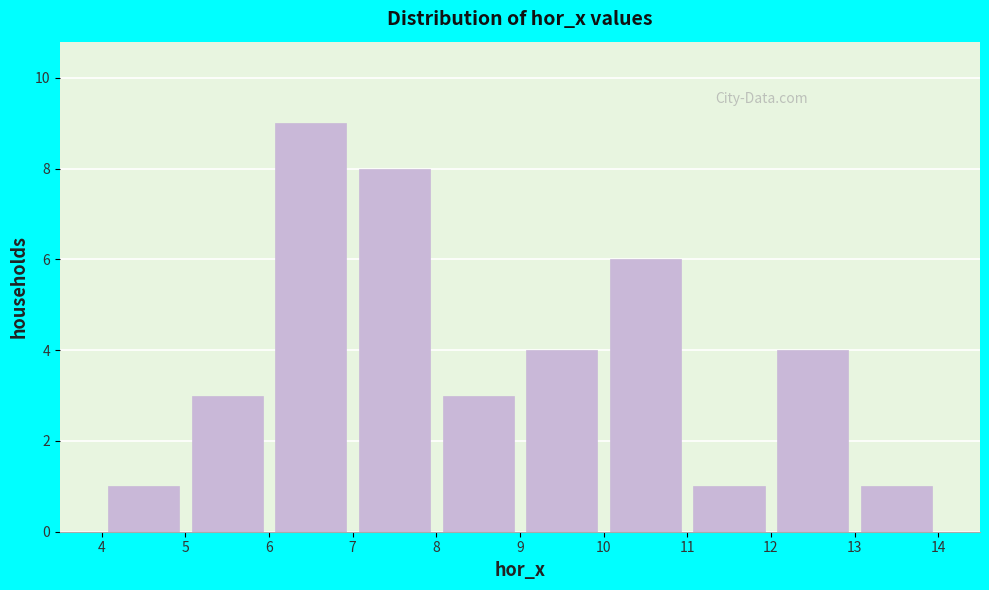

How tall is the bar that spans 7 to 8 on the x-axis? The values are not printed on the chart, so give them approximately, as read against the axis.

8